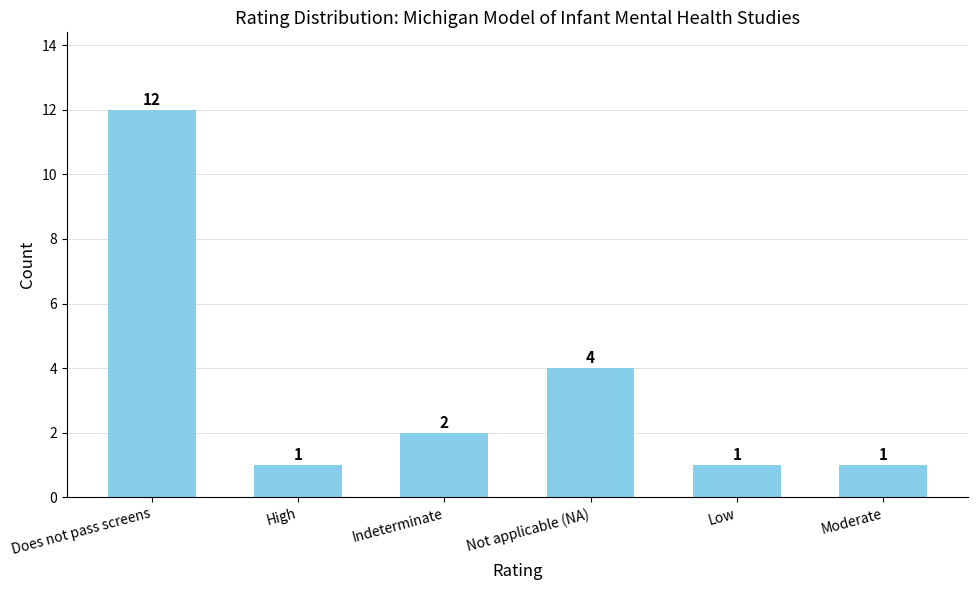

Between Does not pass screens and High, which is larger?

Does not pass screens